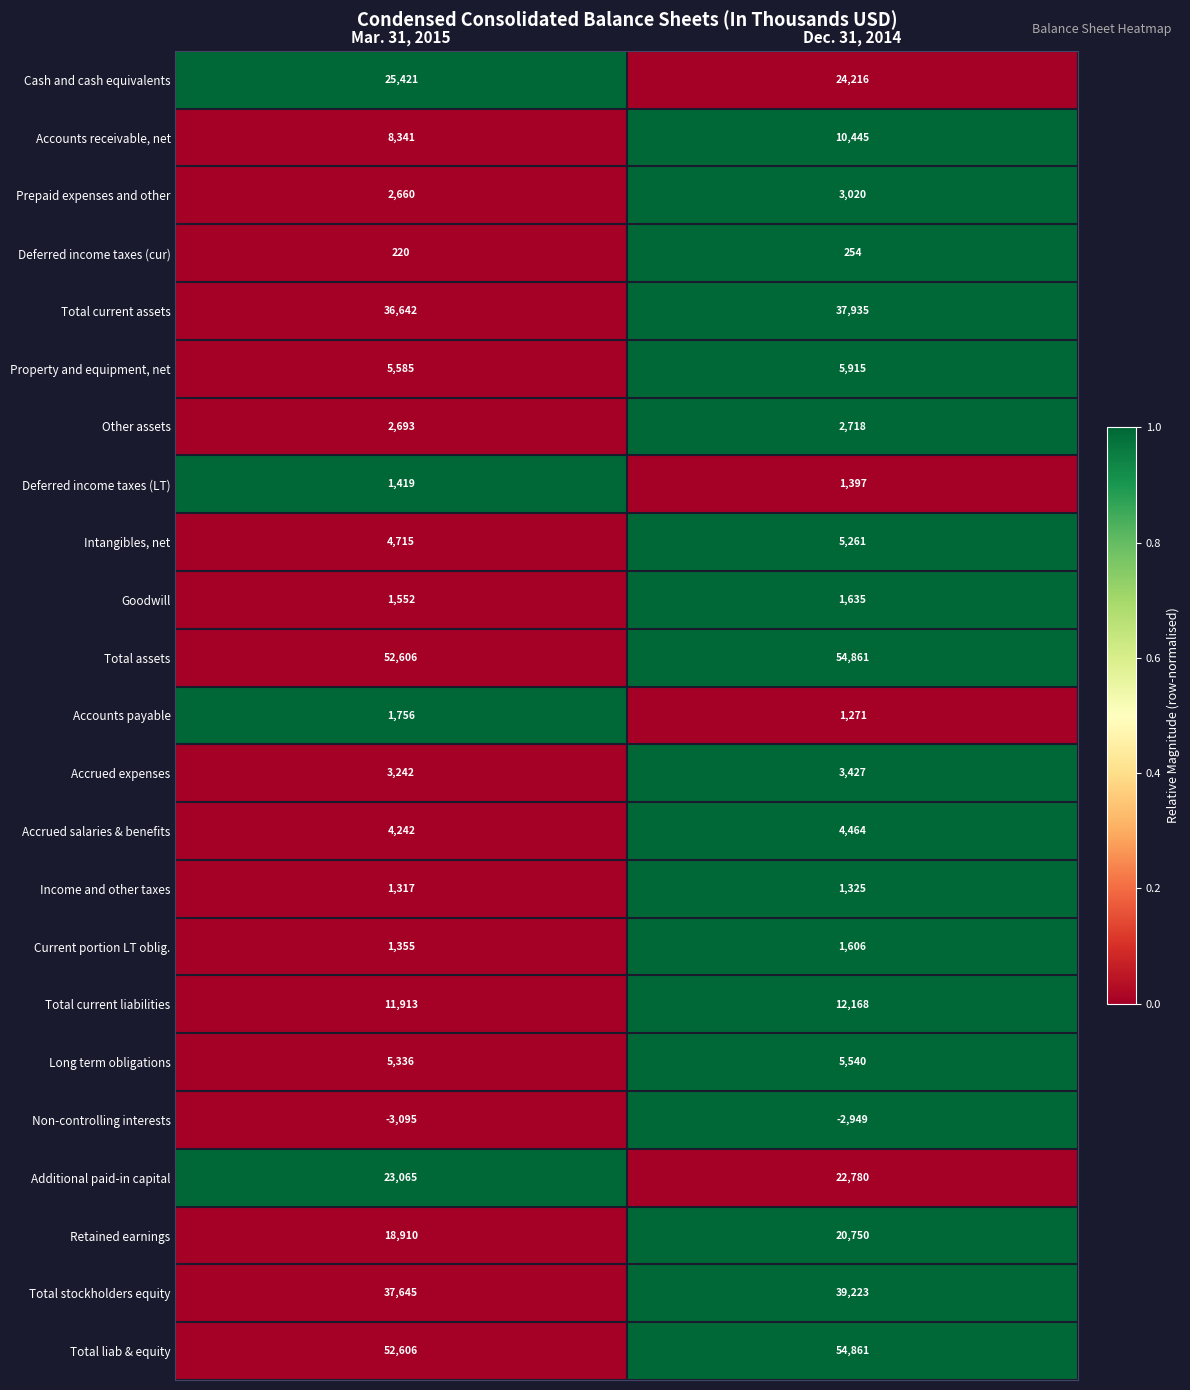

What is the difference between the Accrued salaries & benefits values at Mar. 31, 2015 and Dec. 31, 2014?

222